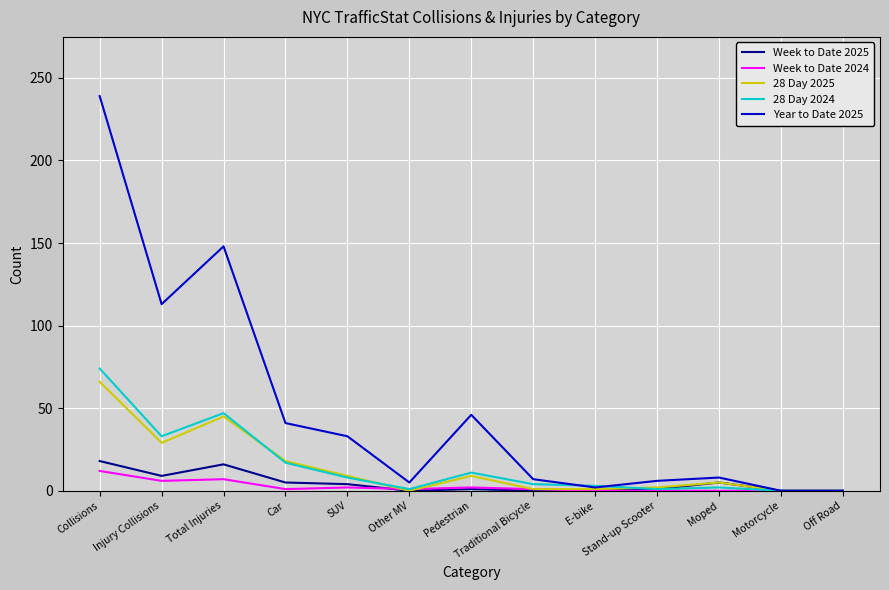

What is the highest value of the Week to Date 2024 series?

12